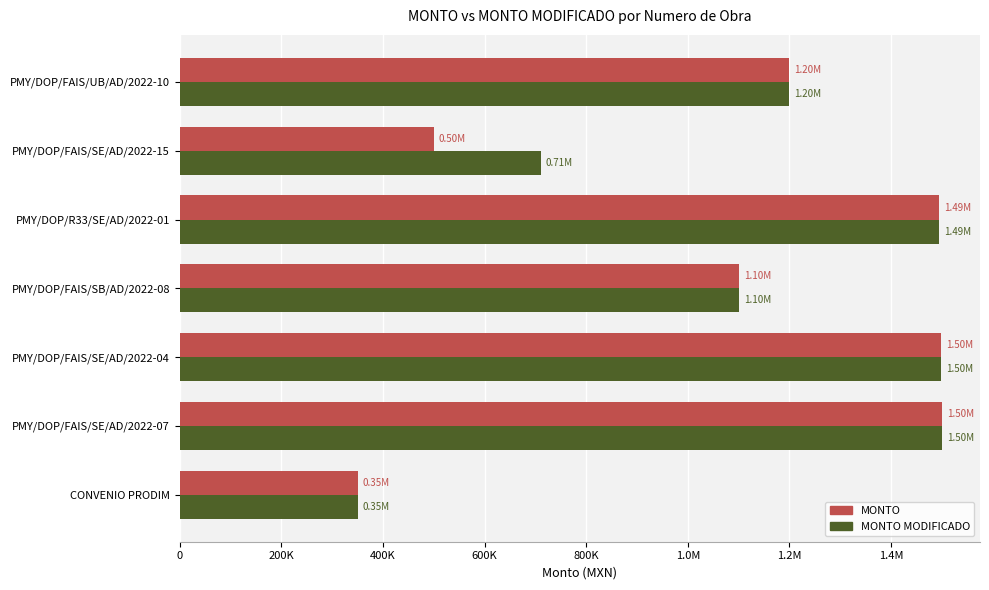

What is the difference between the maximum and minimum values in the MONTO MODIFICADO series?

1150000.0